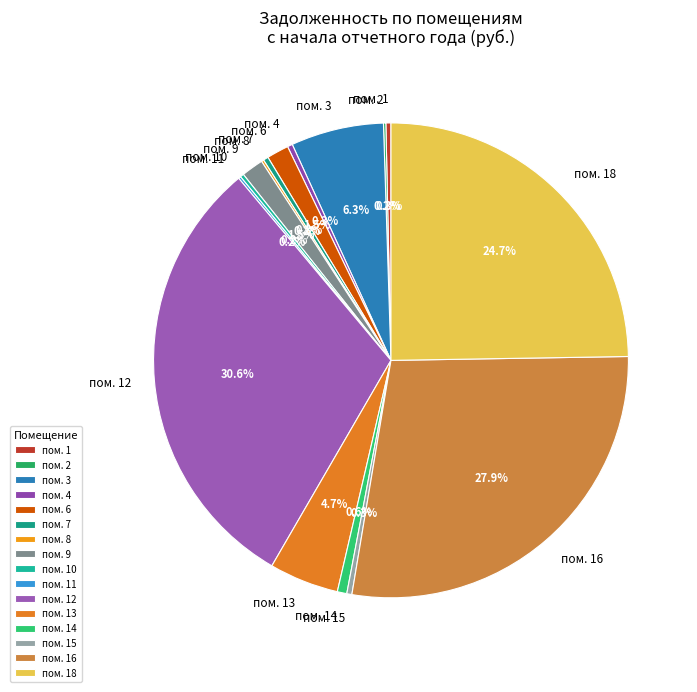

How much of the chart is everything except пом. 4?

99.7%